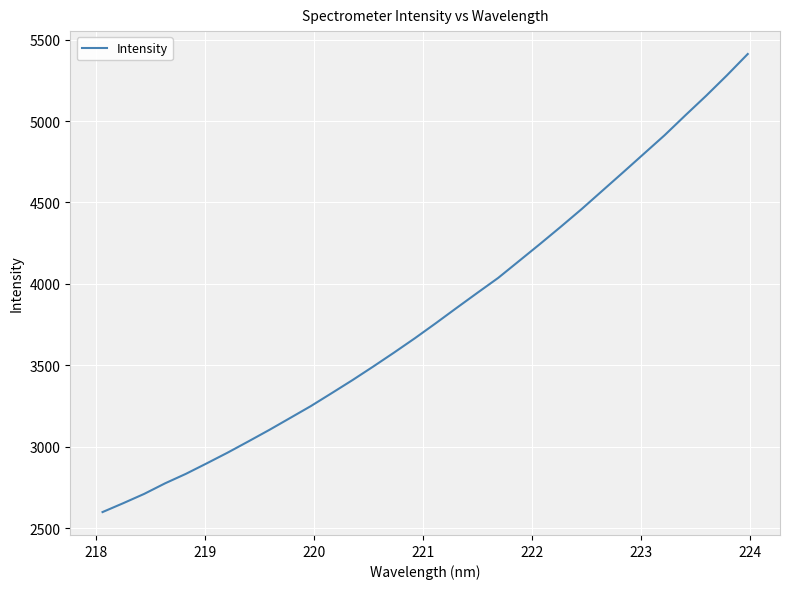

What is the difference between the second highest and second lowest values?

2627.8